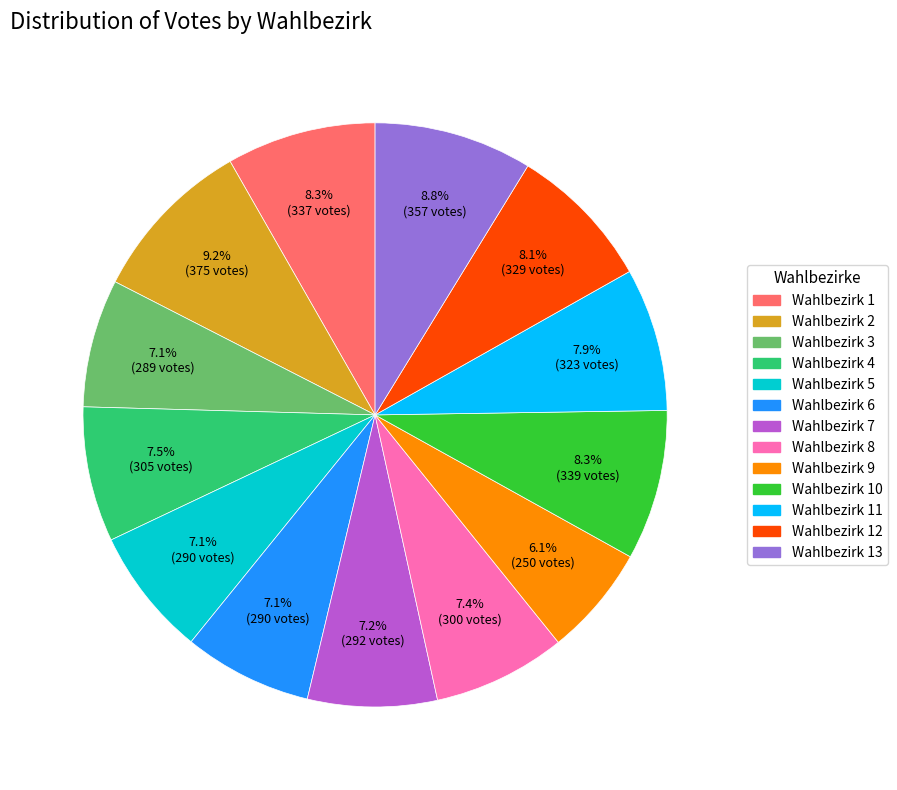

Is there any slice that represents more than half of the pie?

No